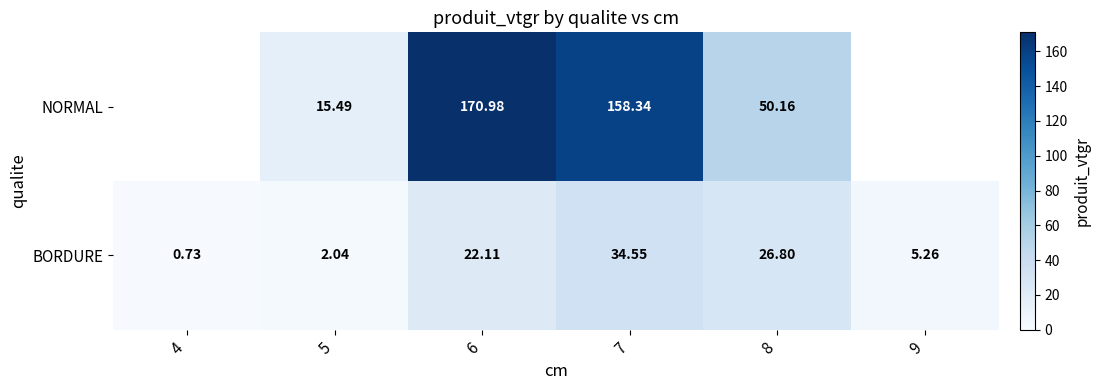

List the labels in order of BORDURE value, smallest first.

4, 5, 9, 6, 8, 7